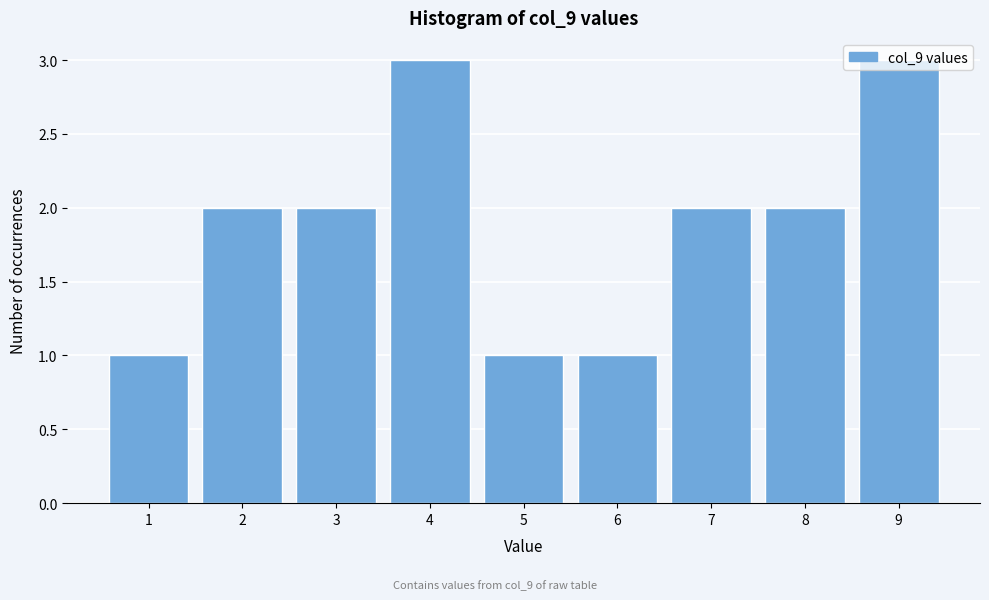

What is the value of the 7th bar from the left?

2